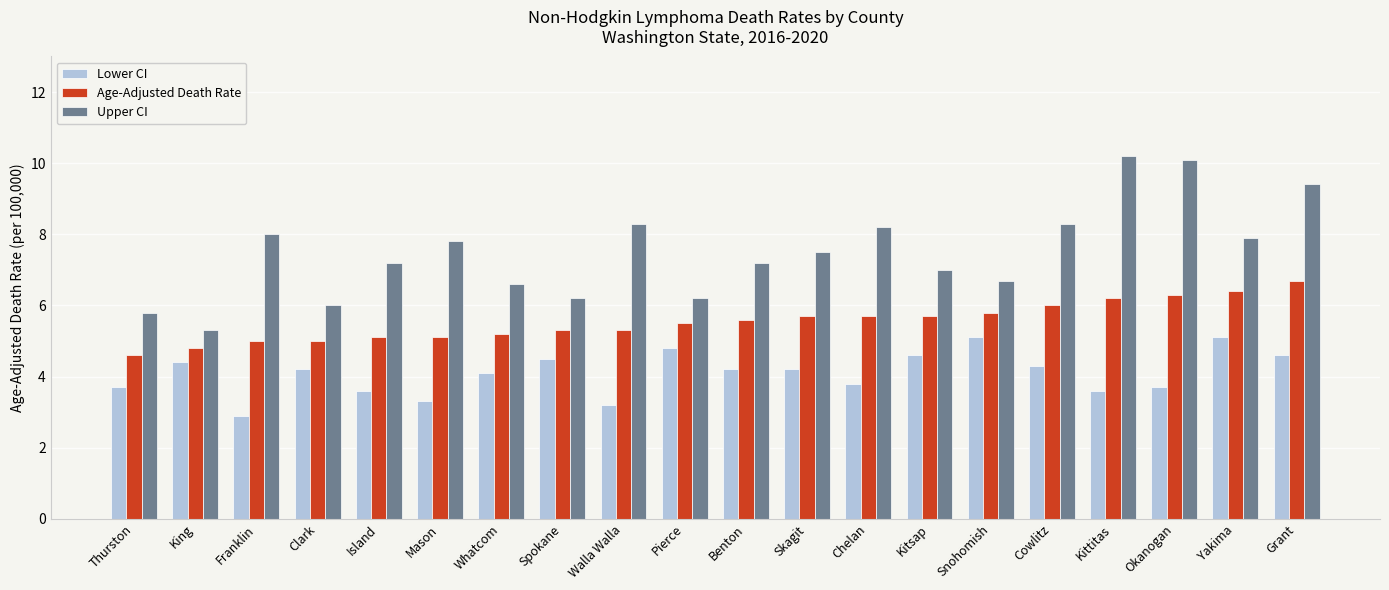

What is the label of the 3rd bar from the left?

Franklin